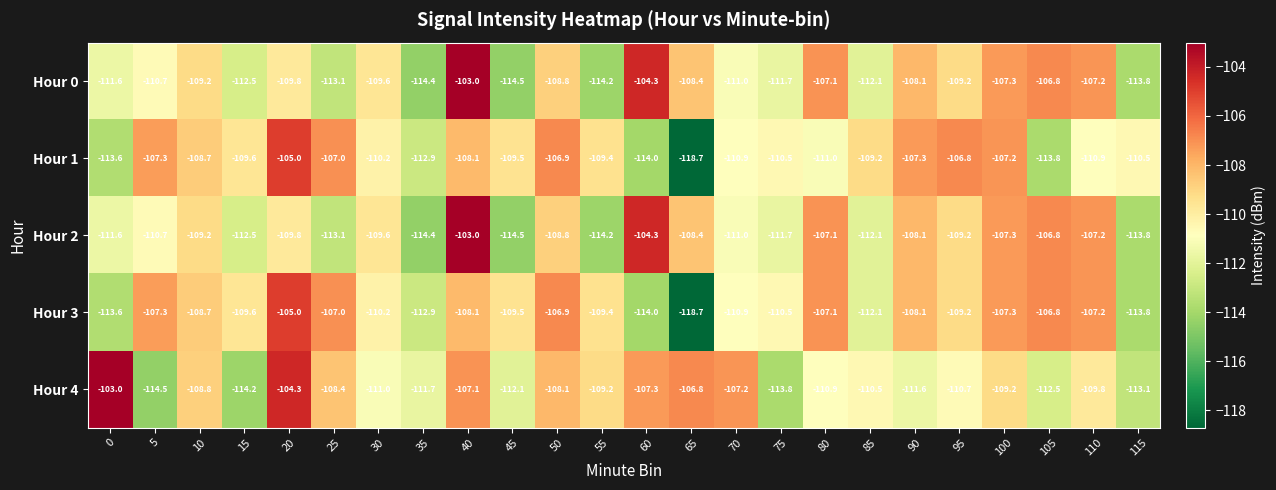

How many categories are shown in the chart?

24